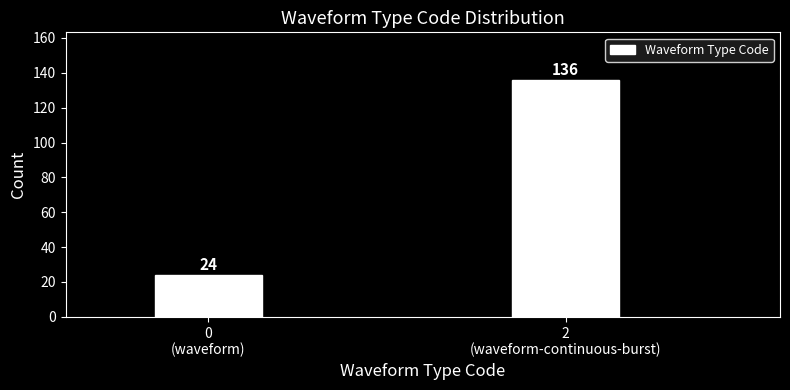

Reading left to right, transcribe all the data shown in this chart.

24	136